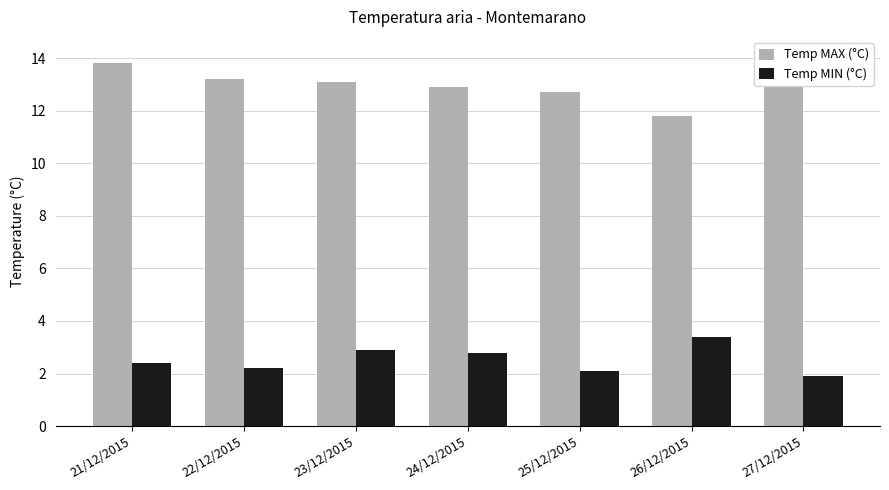

What is the sum of all Temp MAX (°C) values?

91.6